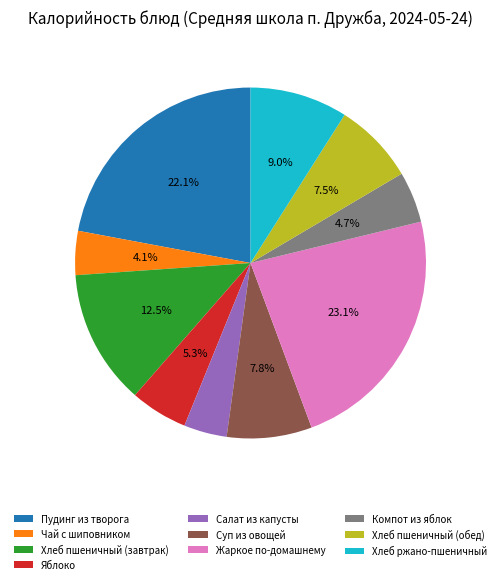

Do Хлеб пшеничный (обед) and Жаркое по-домашнему together represent more than half of the pie?

No